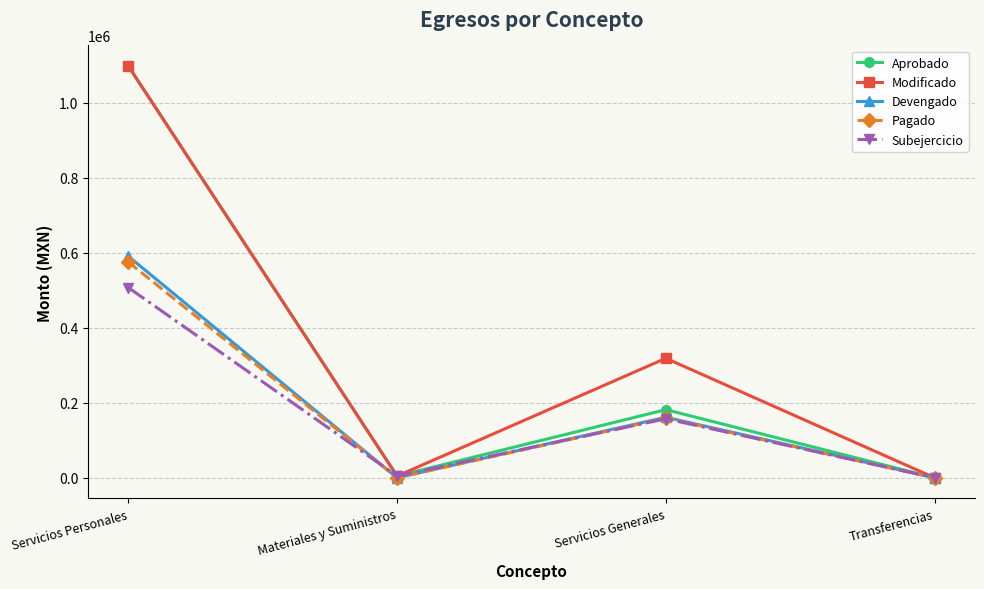

The Pagado series shows 104170.7 at Servicios Generales. True or false?

False